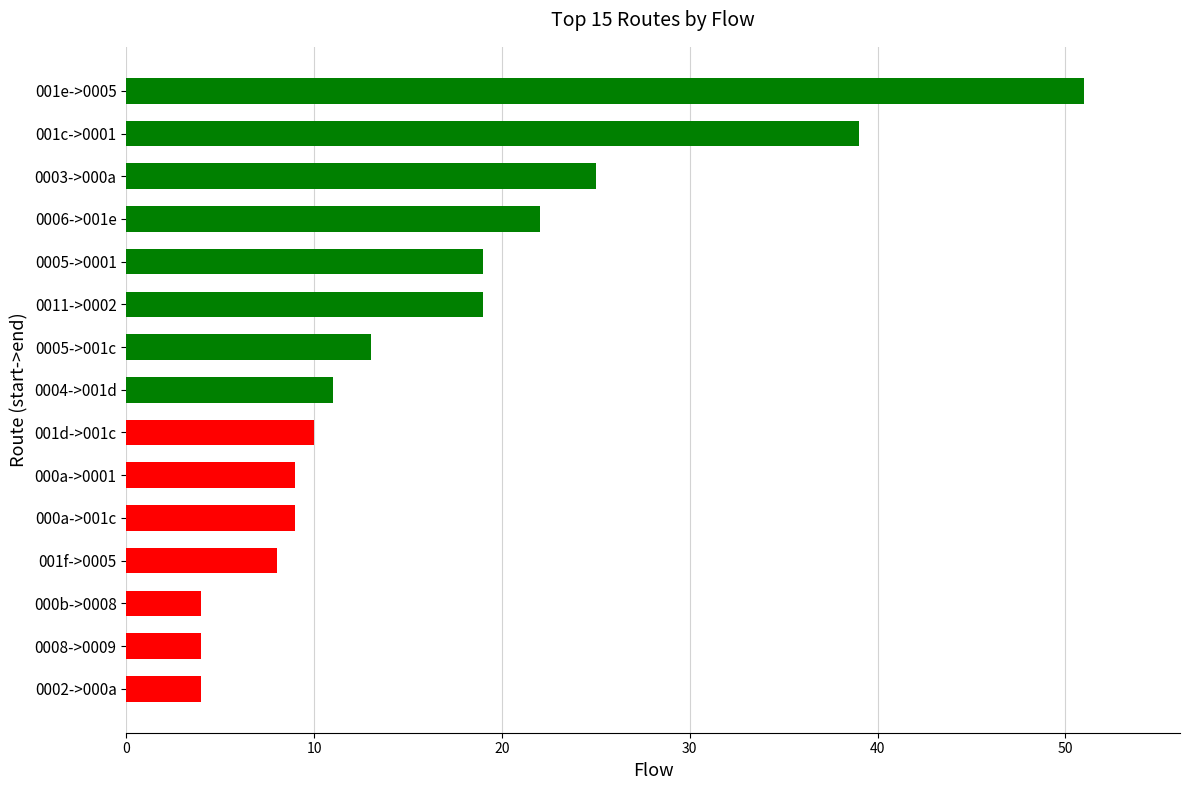

What is the change in value from 000b->0008 to 001e->0005?

+47